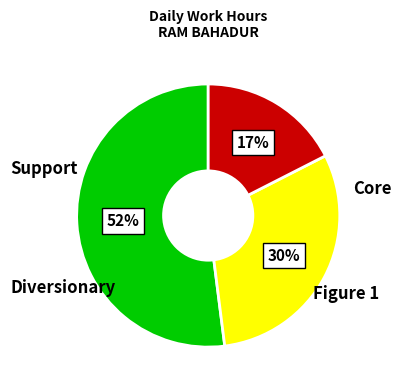

To the nearest percent, what is the average slice percentage?

33%